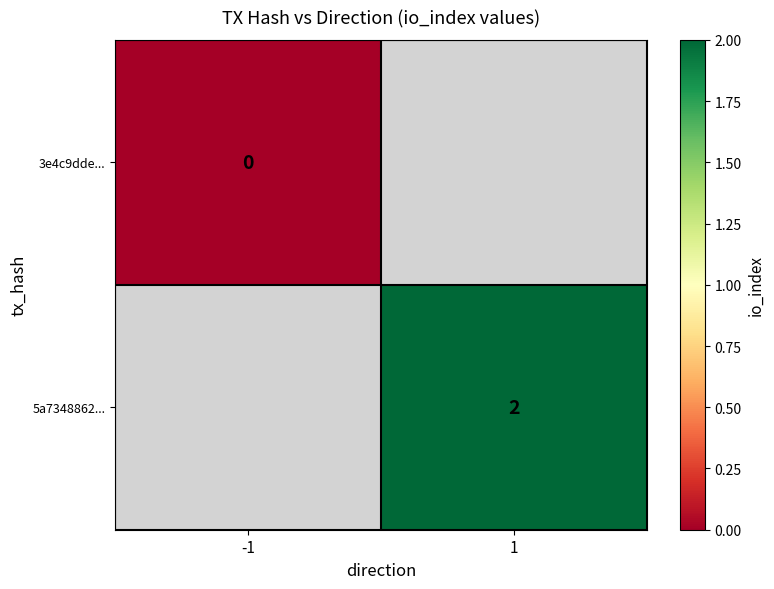

The 5a7348862... series shows 2 at 1. True or false?

True